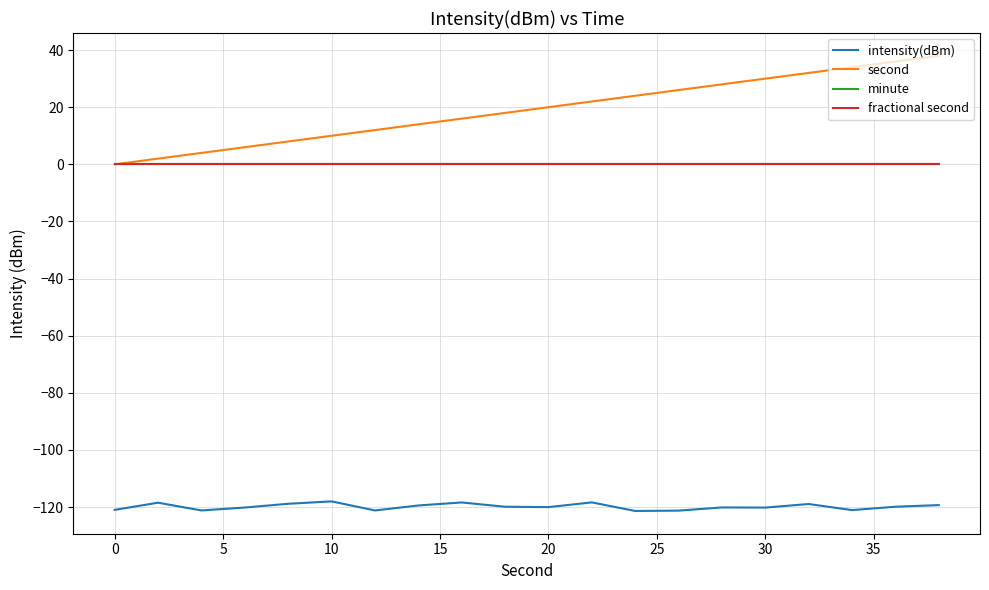

Is this an area chart (filled region under the line)?

No